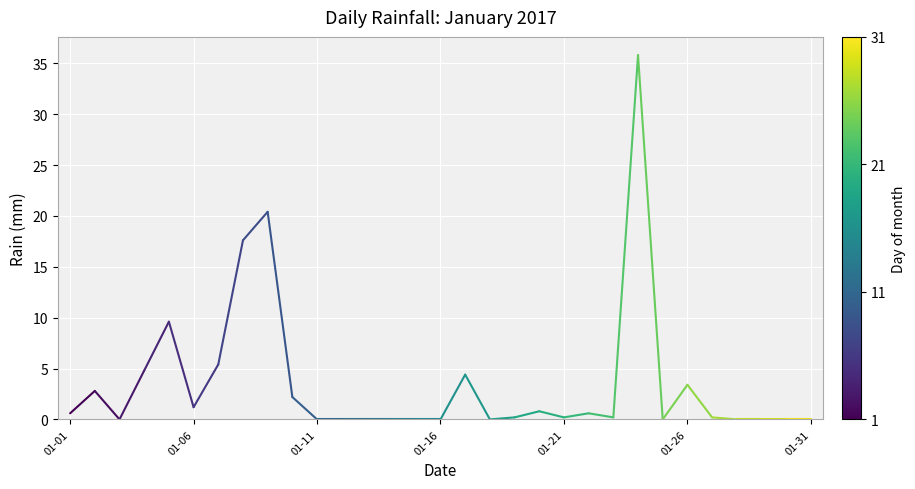

What is the greatest value displayed?

35.8